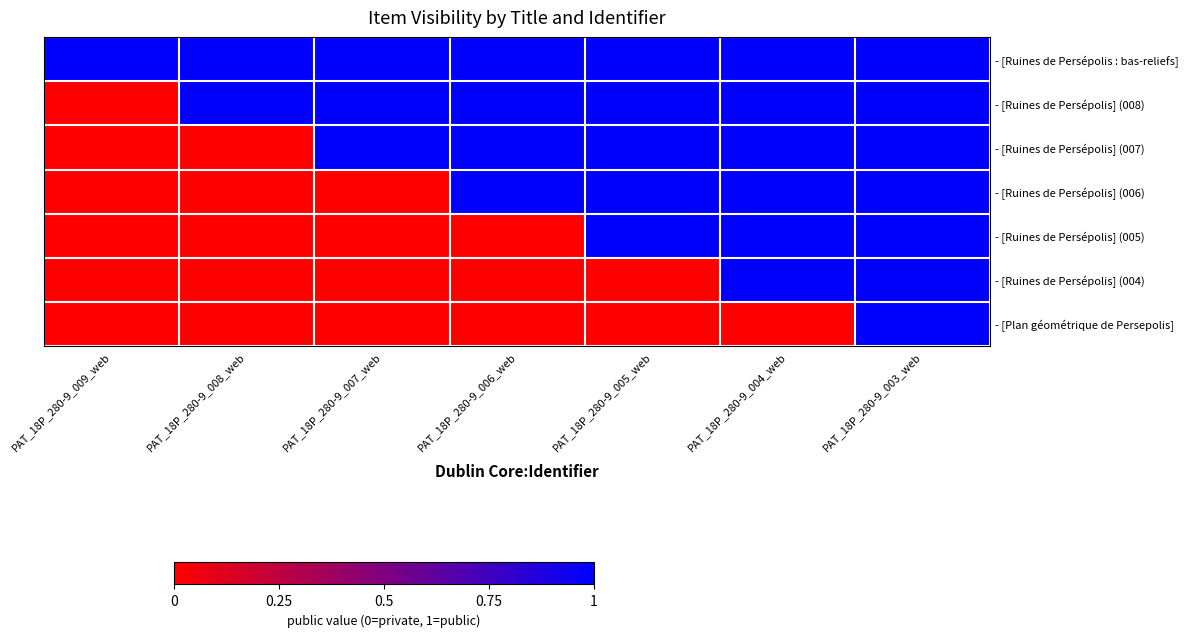

Reading left to right, extract all data points from this chart.

- [Ruines de Persépolis : bas-reliefs]: PAT_18P_280-9_009_web=1	PAT_18P_280-9_008_web=1	PAT_18P_280-9_007_web=1	PAT_18P_280-9_006_web=1	PAT_18P_280-9_005_web=1	PAT_18P_280-9_004_web=1	PAT_18P_280-9_003_web=1
- [Ruines de Persépolis] (008): PAT_18P_280-9_009_web=0	PAT_18P_280-9_008_web=1	PAT_18P_280-9_007_web=1	PAT_18P_280-9_006_web=1	PAT_18P_280-9_005_web=1	PAT_18P_280-9_004_web=1	PAT_18P_280-9_003_web=1
- [Ruines de Persépolis] (007): PAT_18P_280-9_009_web=0	PAT_18P_280-9_008_web=0	PAT_18P_280-9_007_web=1	PAT_18P_280-9_006_web=1	PAT_18P_280-9_005_web=1	PAT_18P_280-9_004_web=1	PAT_18P_280-9_003_web=1
- [Ruines de Persépolis] (006): PAT_18P_280-9_009_web=0	PAT_18P_280-9_008_web=0	PAT_18P_280-9_007_web=0	PAT_18P_280-9_006_web=1	PAT_18P_280-9_005_web=1	PAT_18P_280-9_004_web=1	PAT_18P_280-9_003_web=1
- [Ruines de Persépolis] (005): PAT_18P_280-9_009_web=0	PAT_18P_280-9_008_web=0	PAT_18P_280-9_007_web=0	PAT_18P_280-9_006_web=0	PAT_18P_280-9_005_web=1	PAT_18P_280-9_004_web=1	PAT_18P_280-9_003_web=1
- [Ruines de Persépolis] (004): PAT_18P_280-9_009_web=0	PAT_18P_280-9_008_web=0	PAT_18P_280-9_007_web=0	PAT_18P_280-9_006_web=0	PAT_18P_280-9_005_web=0	PAT_18P_280-9_004_web=1	PAT_18P_280-9_003_web=1
- [Plan géométrique de Persepolis]: PAT_18P_280-9_009_web=0	PAT_18P_280-9_008_web=0	PAT_18P_280-9_007_web=0	PAT_18P_280-9_006_web=0	PAT_18P_280-9_005_web=0	PAT_18P_280-9_004_web=0	PAT_18P_280-9_003_web=1